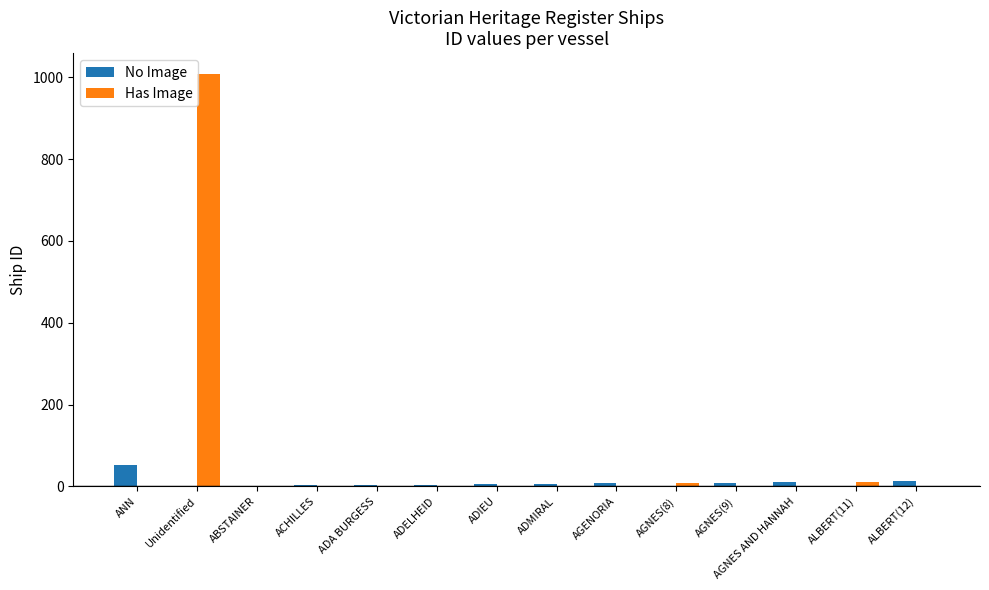

What is the sum of the No Image values at ACHILLES and AGENORIA?

9